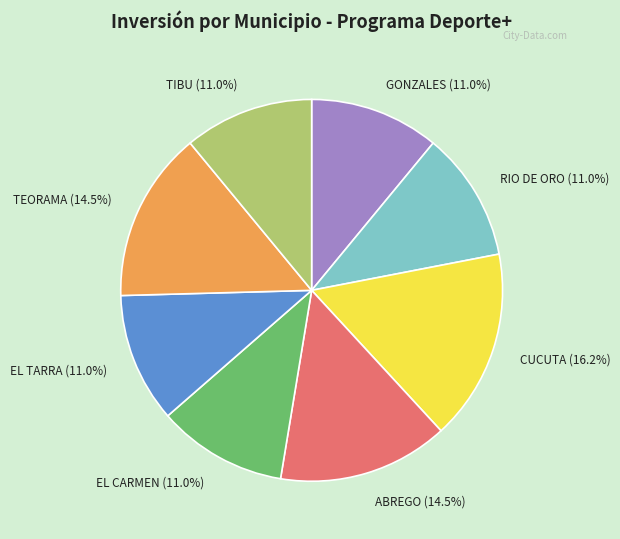

Which slice is the largest?

CUCUTA